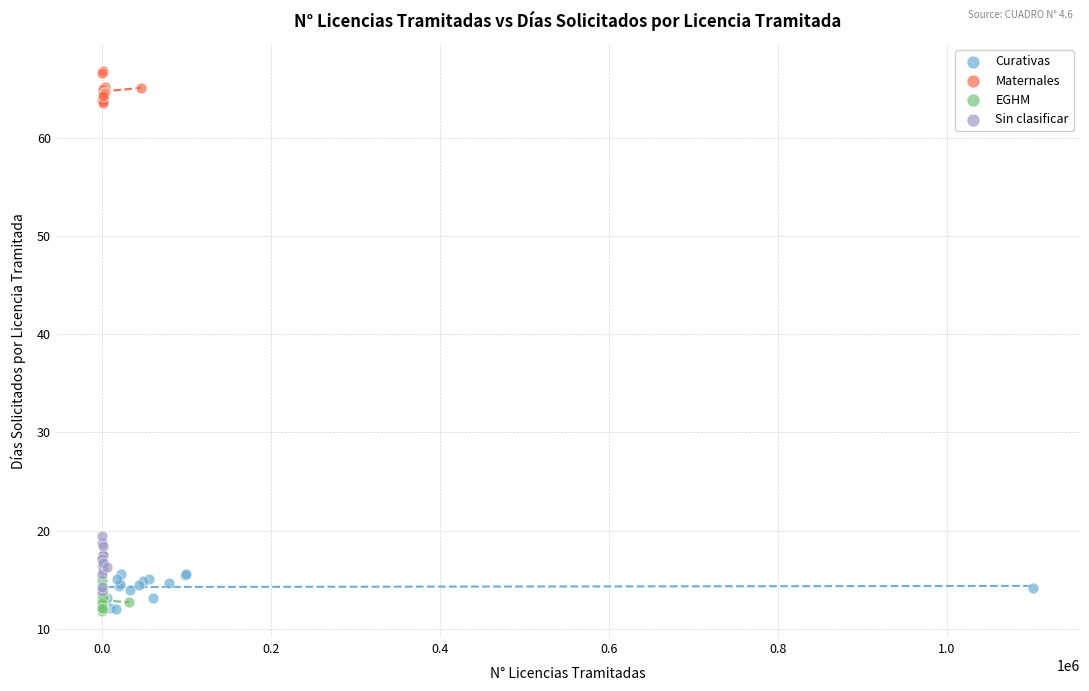

Which series has the widest spread of Y values?

Sin clasificar